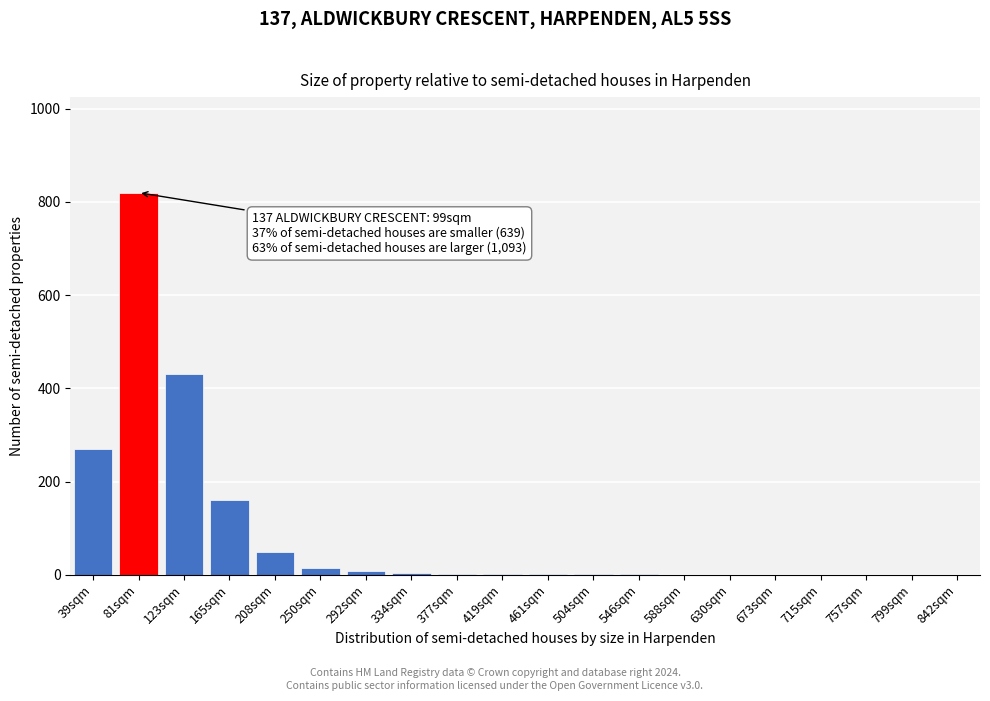

True or false: the data shows -395 at 673sqm.

False